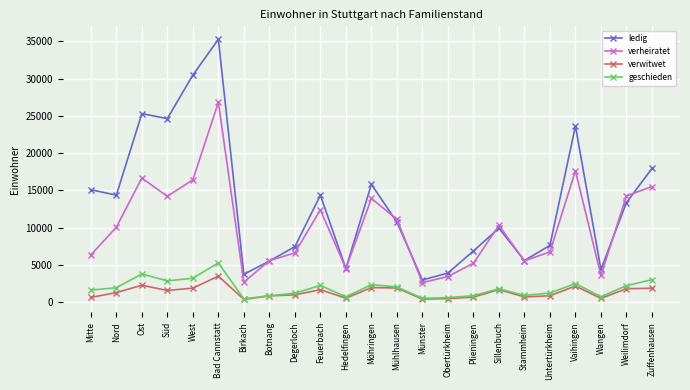

How many distinct data groups are displayed?

4